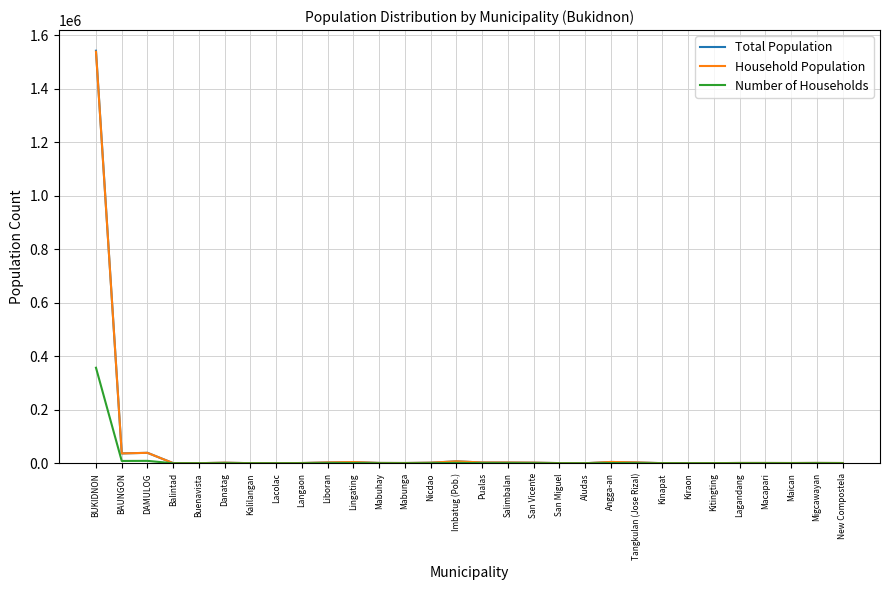

What is the difference between the maximum and second lowest values in the Number of Households series?

356987